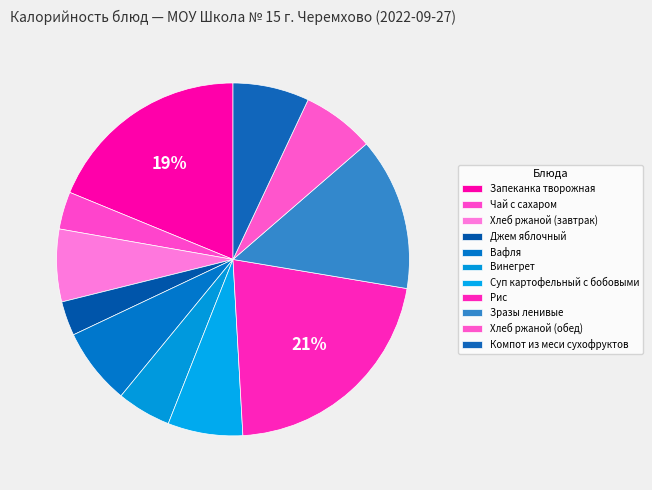

To the nearest percent, what is the average slice percentage?

9%